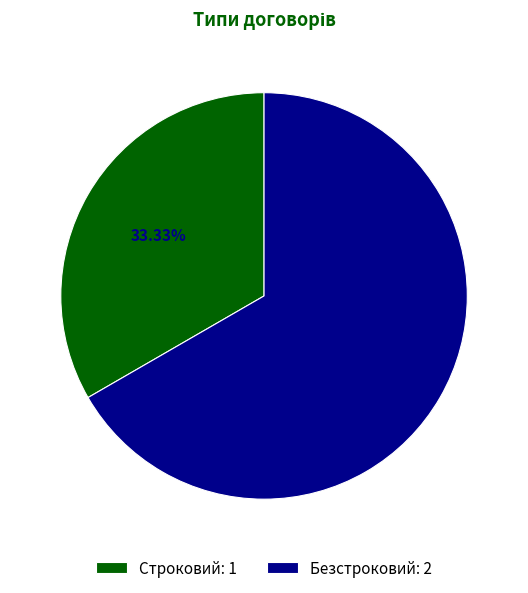

What is the ratio of the value at Безстроковий: 2 to the value at Строковий: 1?

2.0